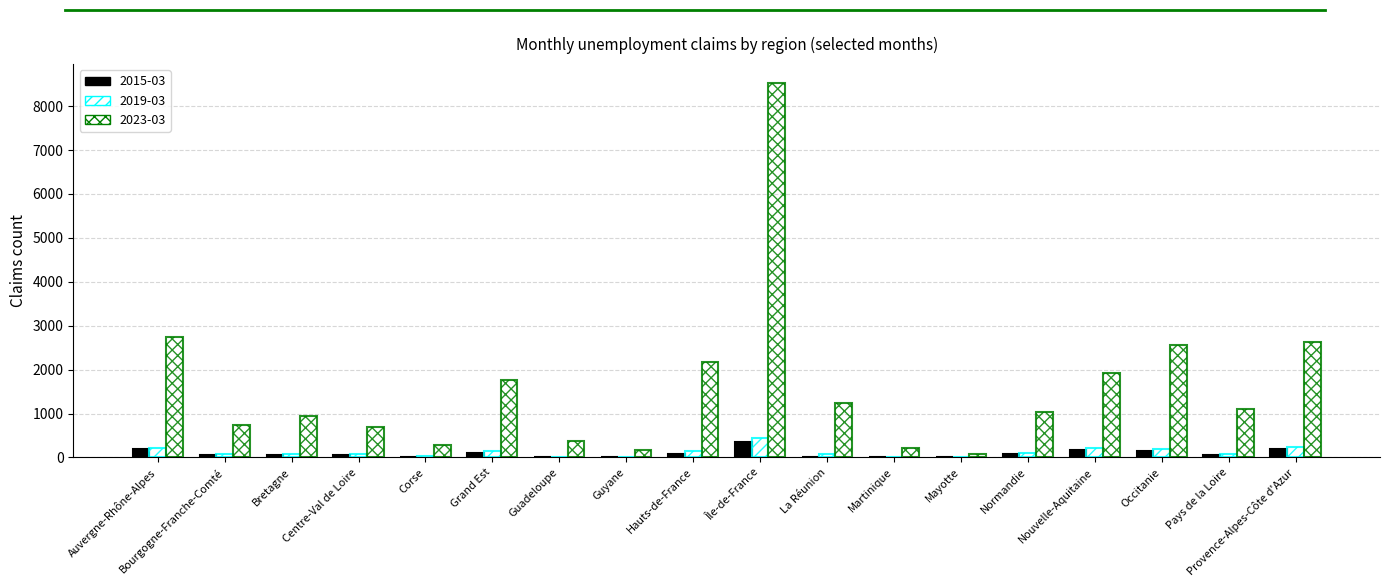

At which label does 2019-03 reach its peak?

Île-de-France